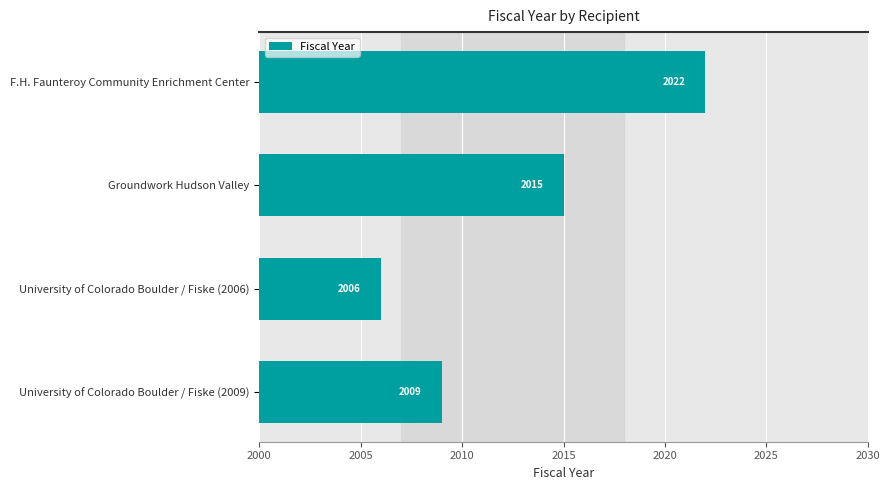

Reading top to bottom, transcribe all the data shown in this chart.

2022	2015	2006	2009